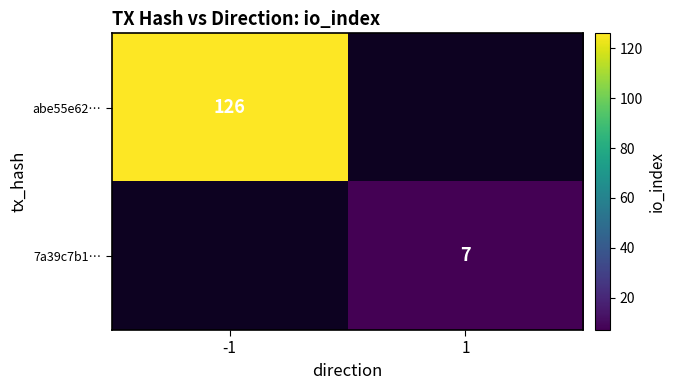

Is it true that abe55e62… equals 214 at -1?

False